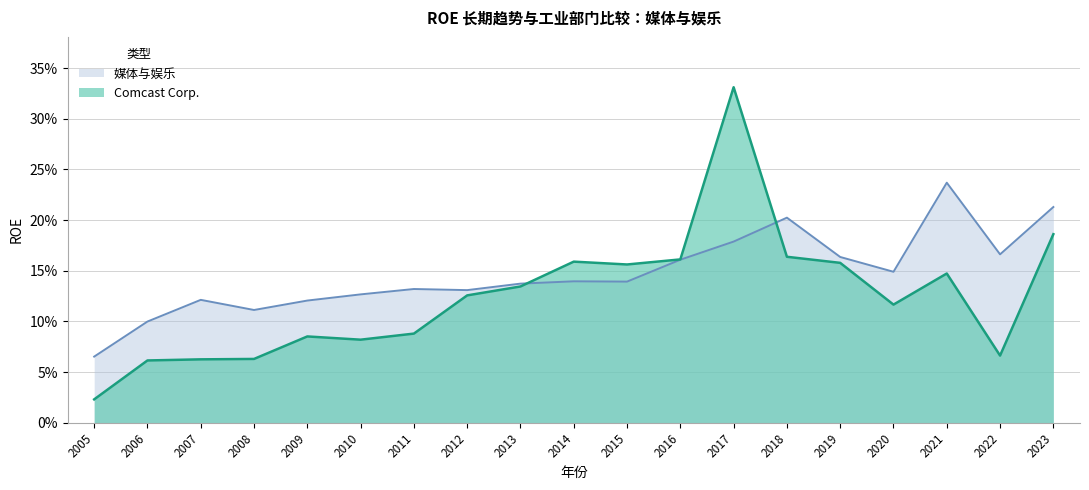

How many data points does each series have?

19